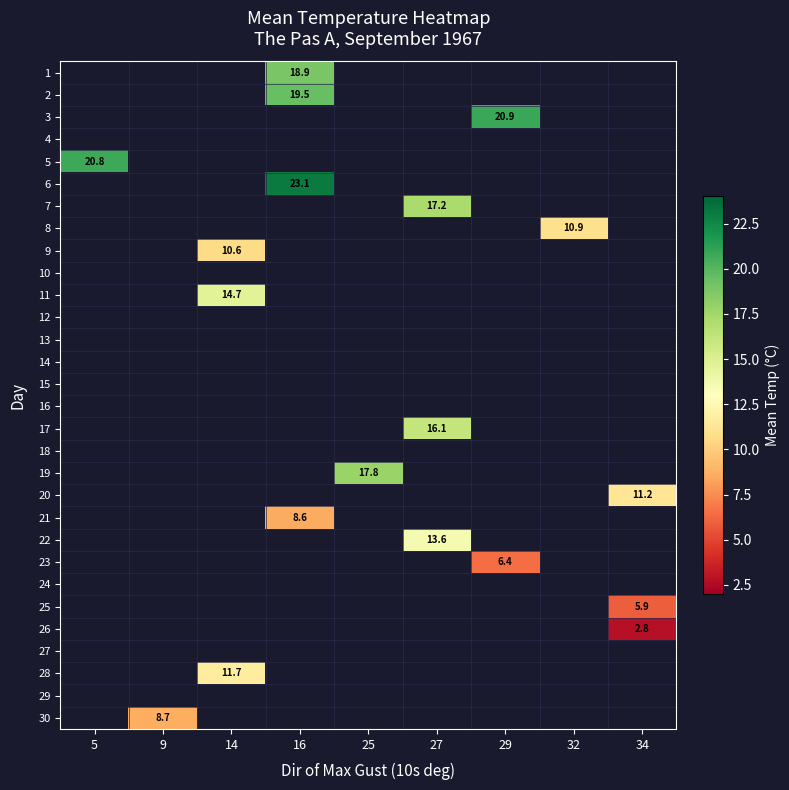

What is the smallest value displayed?

2.8